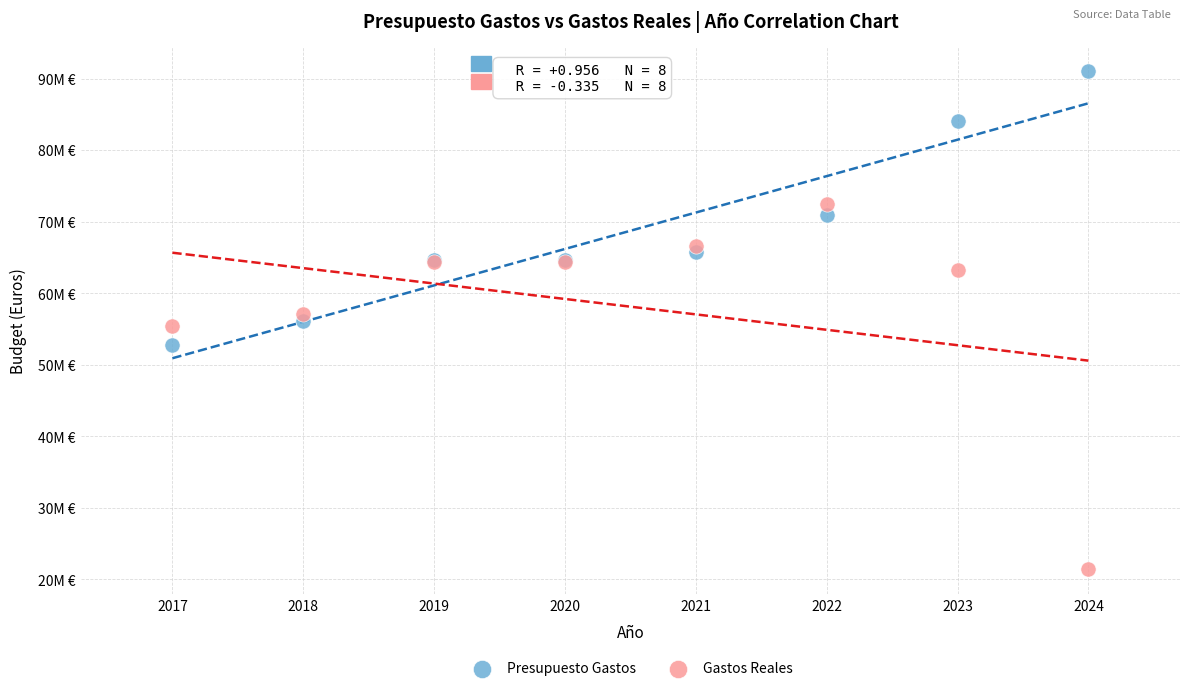

What are all the series names shown in the legend?

Presupuesto Gastos, Gastos Reales